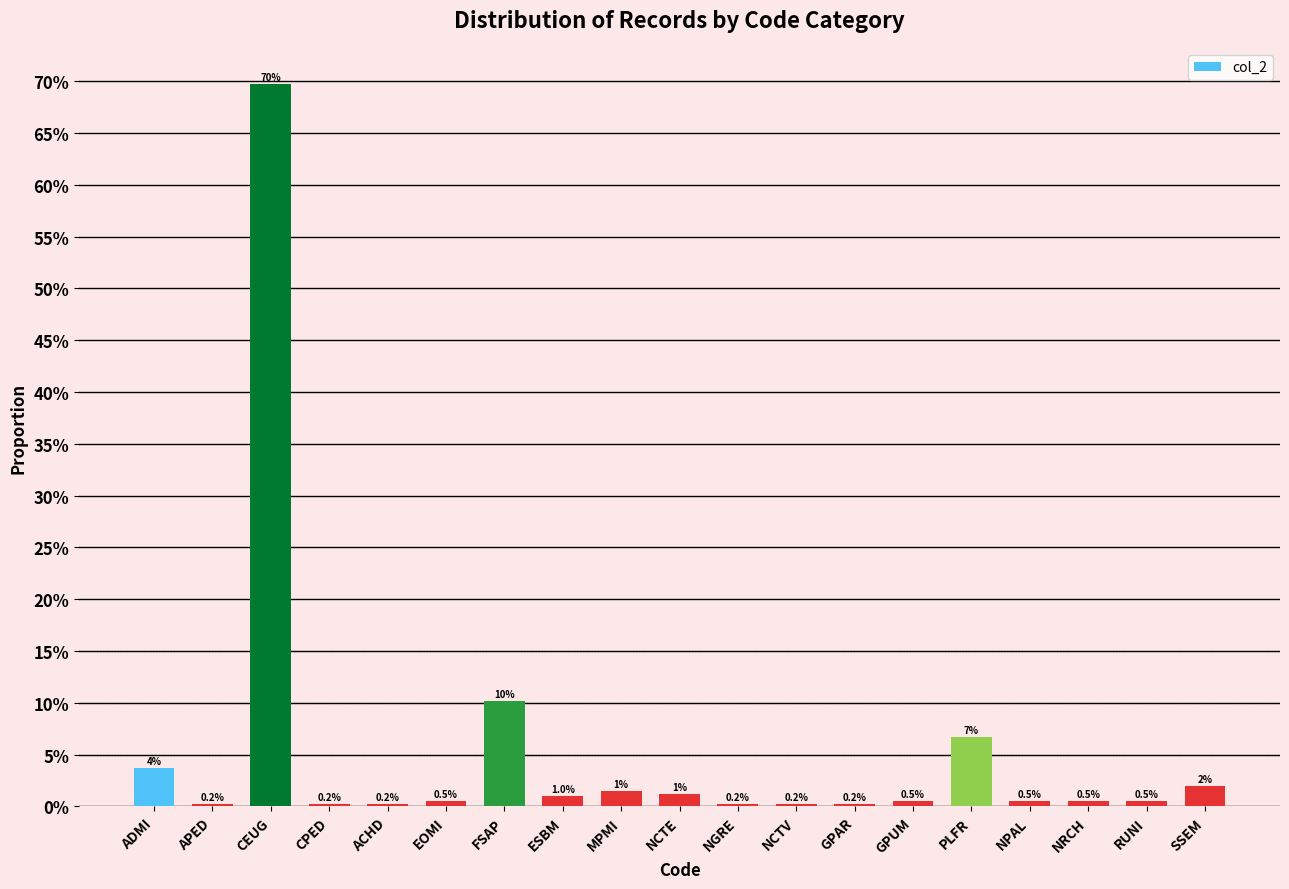

Where is the data nearest to the value 0?

APED